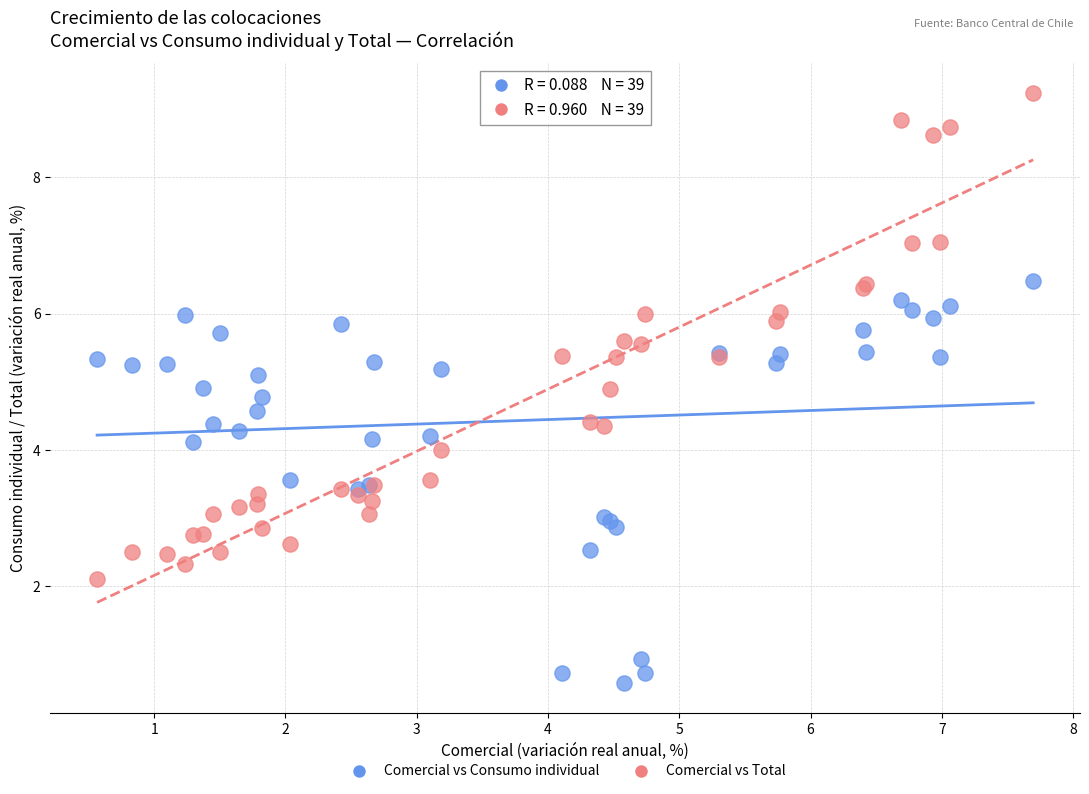

Which series has the largest Y range (max minus min)?

Comercial vs Total